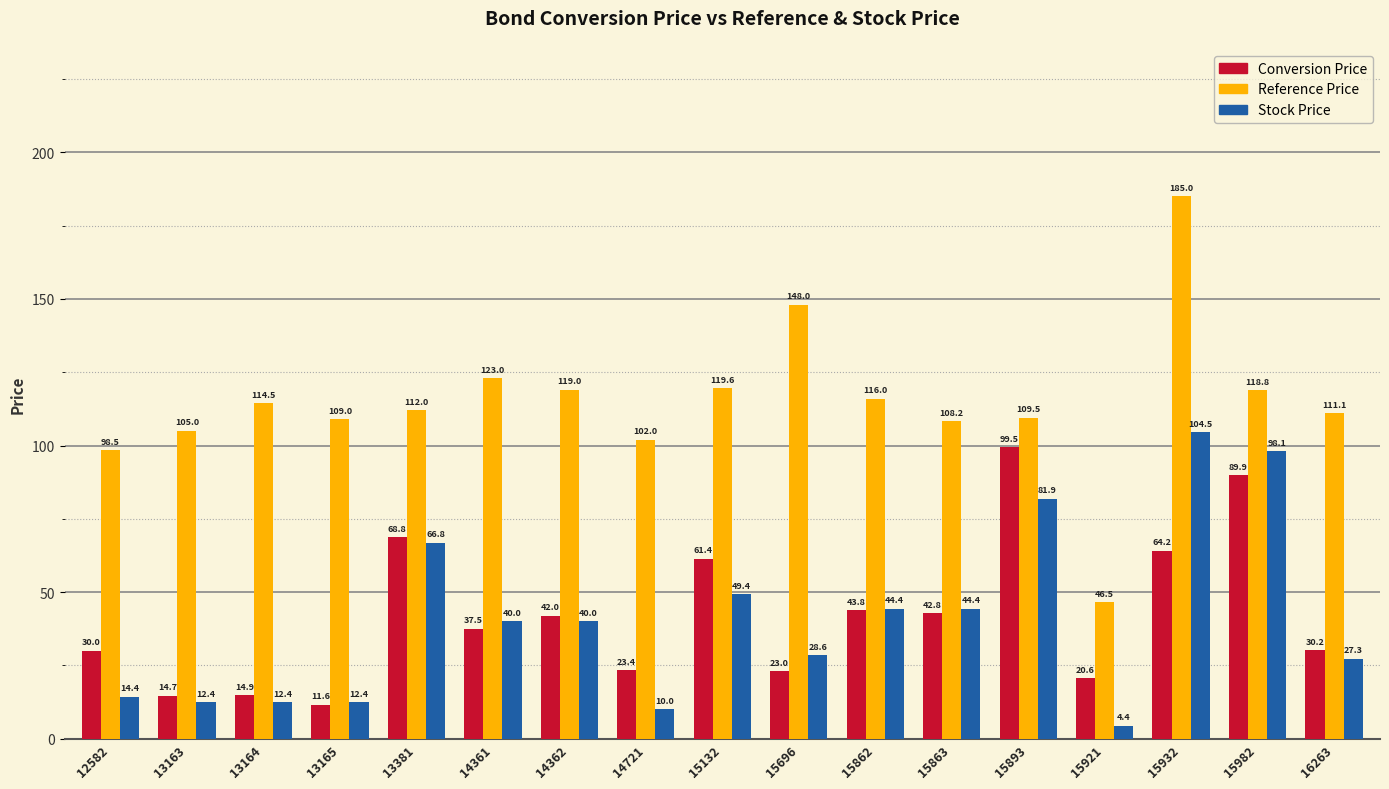

At which category is the sum across all series the highest?

15932